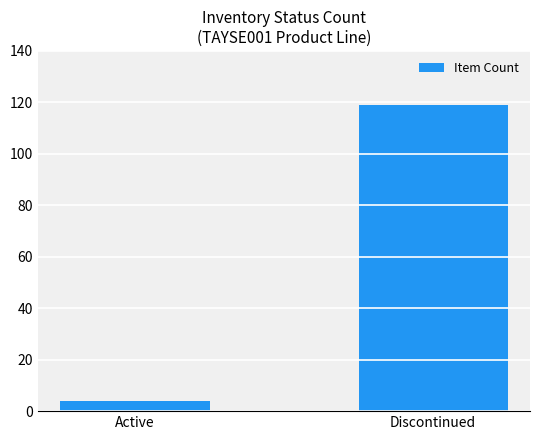

What is the maximum value shown in the chart?

119